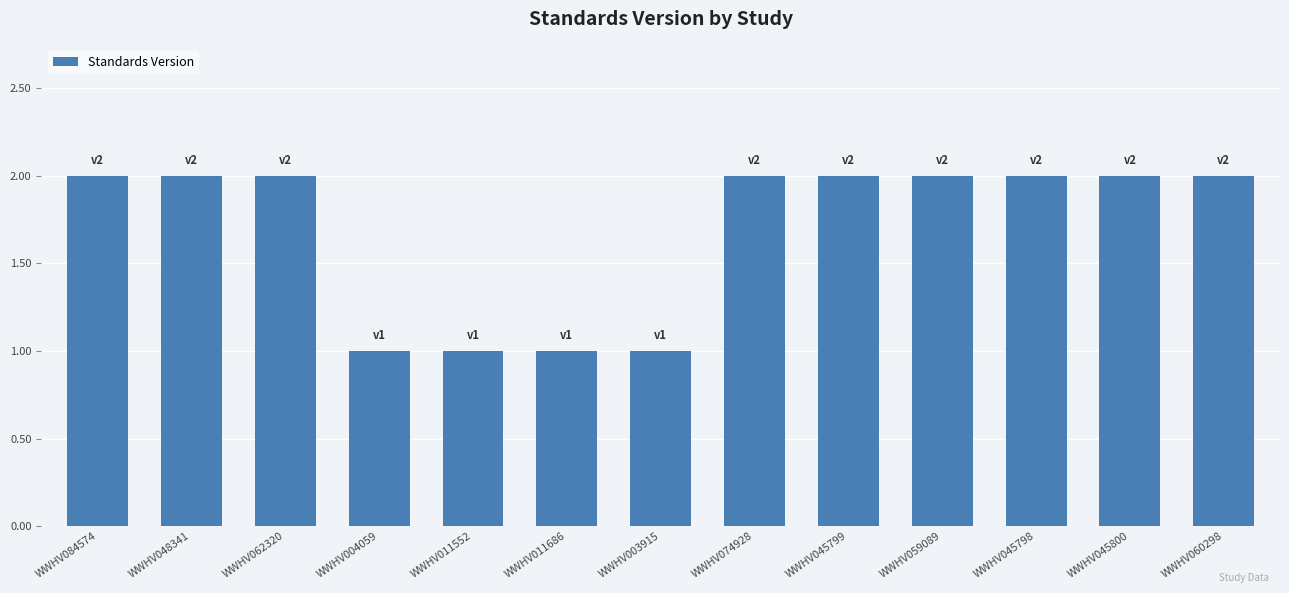

What is the label of the 12th bar from the right?

WWHV048341